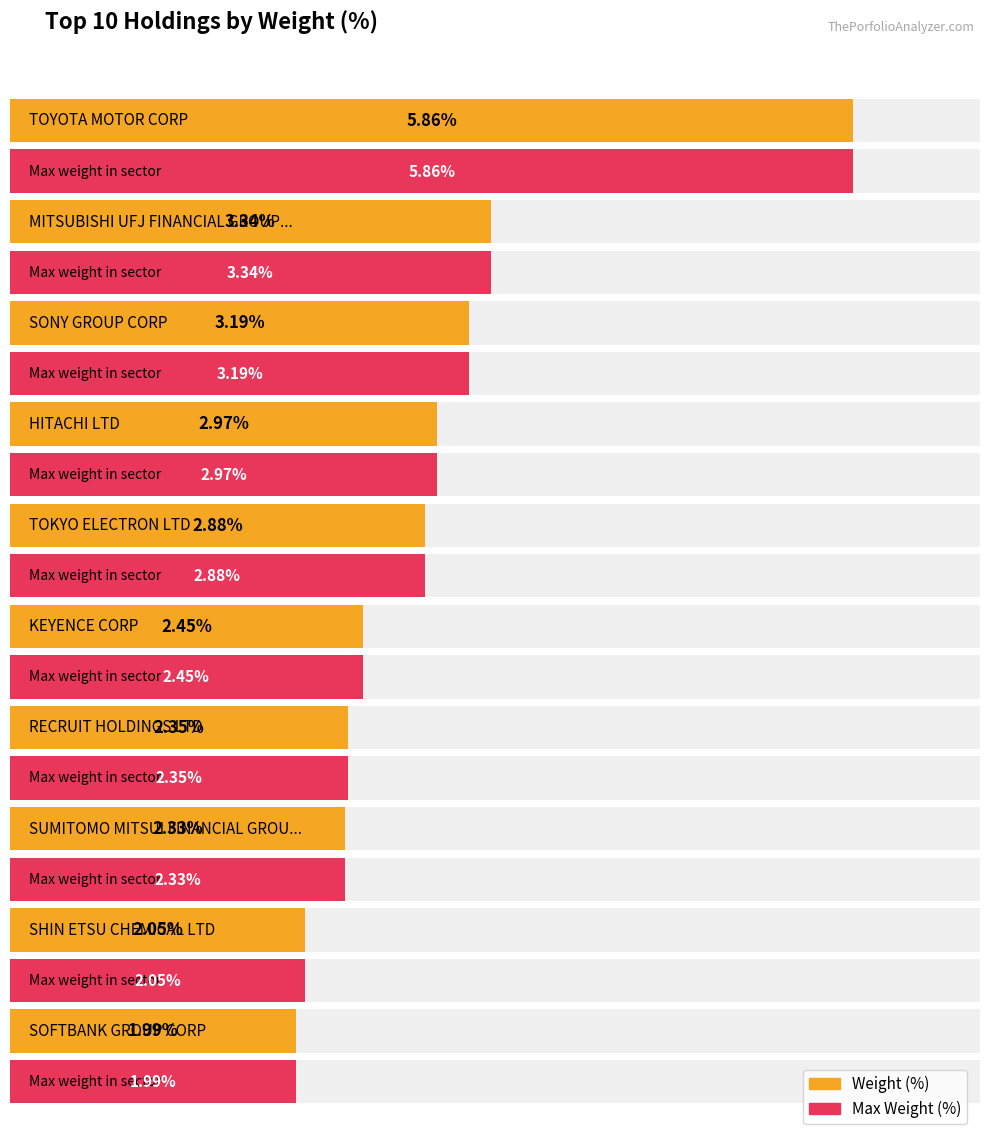

Rank the categories by value from lowest to highest.

SOFTBANK GROUP CORP, SHIN ETSU CHEMICAL LTD, SUMITOMO MITSUI FINANCIAL GROUP IN, RECRUIT HOLDINGS LTD, KEYENCE CORP, TOKYO ELECTRON LTD, HITACHI LTD, SONY GROUP CORP, MITSUBISHI UFJ FINANCIAL GROUP INC, TOYOTA MOTOR CORP